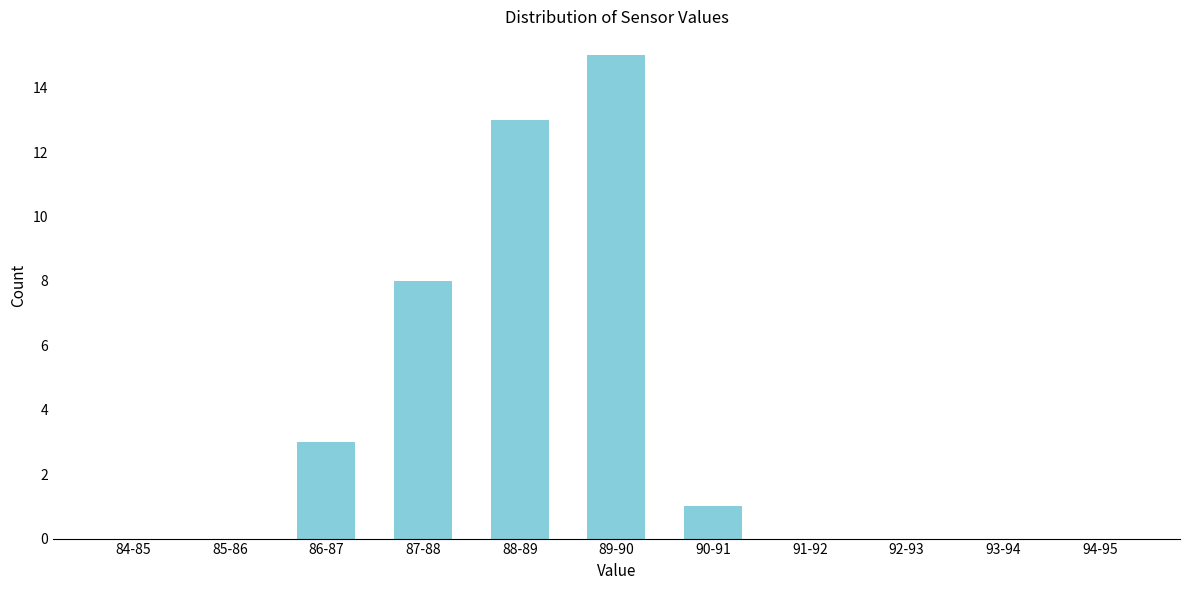

Reading right to left, list all the values displayed in this chart.

94-95=0	93-94=0	92-93=0	91-92=0	90-91=1	89-90=15	88-89=13	87-88=8	86-87=3	85-86=0	84-85=0